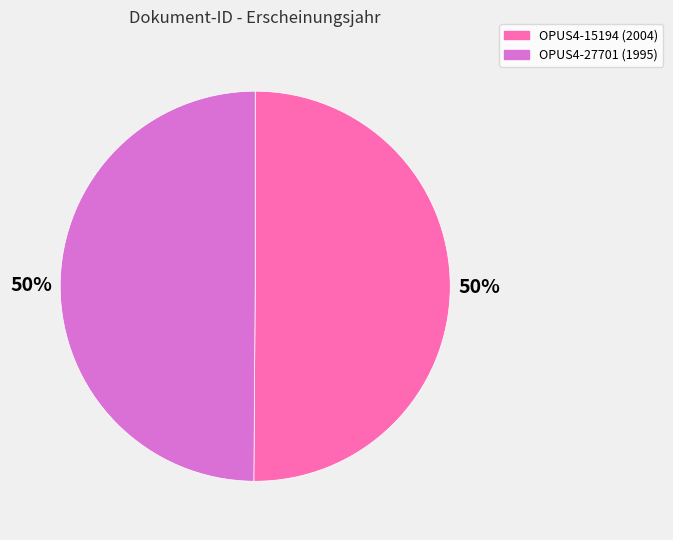

Is it true that OPUS4-27701 is 50% of the pie?

True